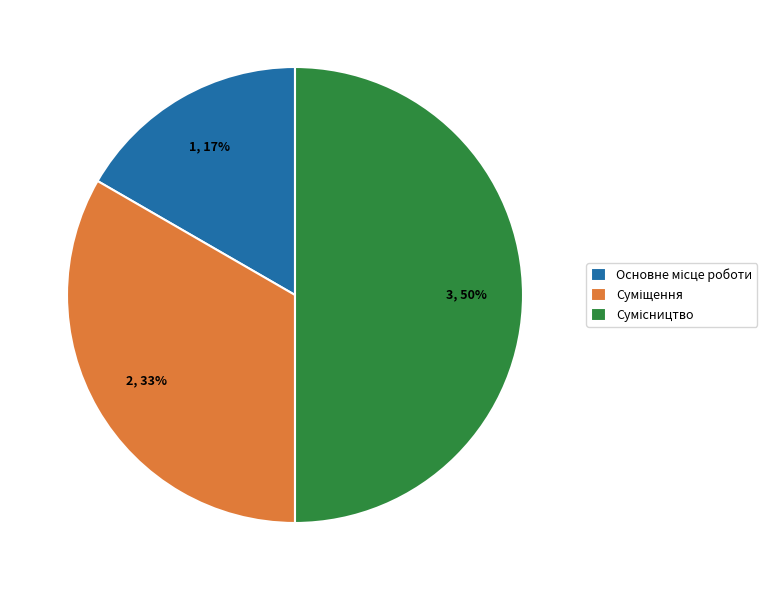

To the nearest percent, what is the difference between the largest and smallest slice percentages?

33%